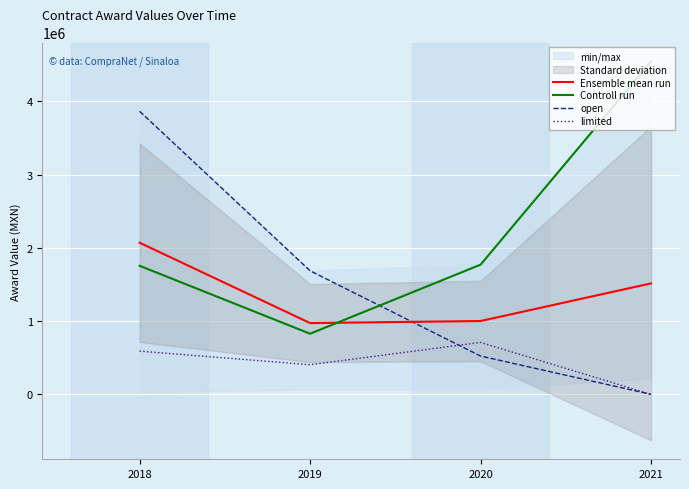

Rank the categories by Controll run value from highest to lowest.

2021, 2020, 2018, 2019